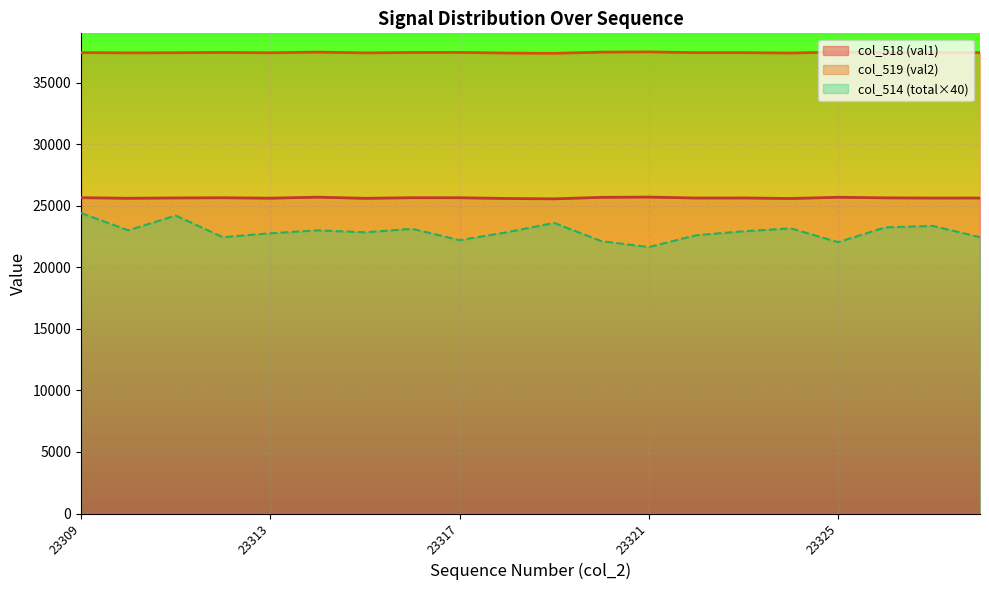

What is the difference between the second highest and second lowest values in the col_518 (val1) series?

106